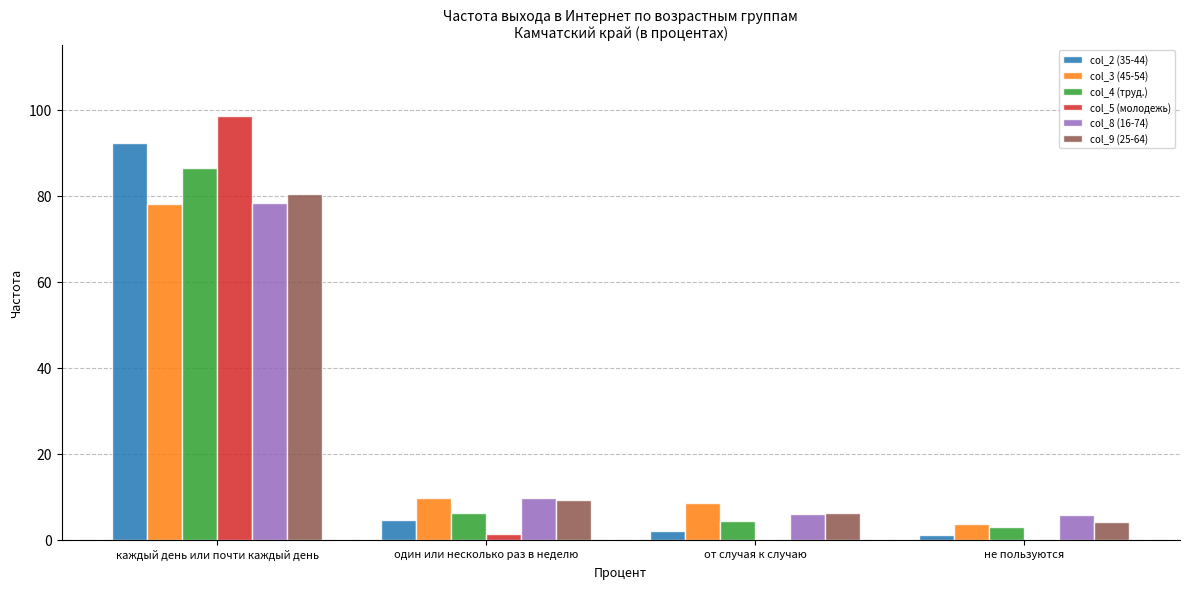

What is the highest value of the col_5 (молодежь) series?

98.6